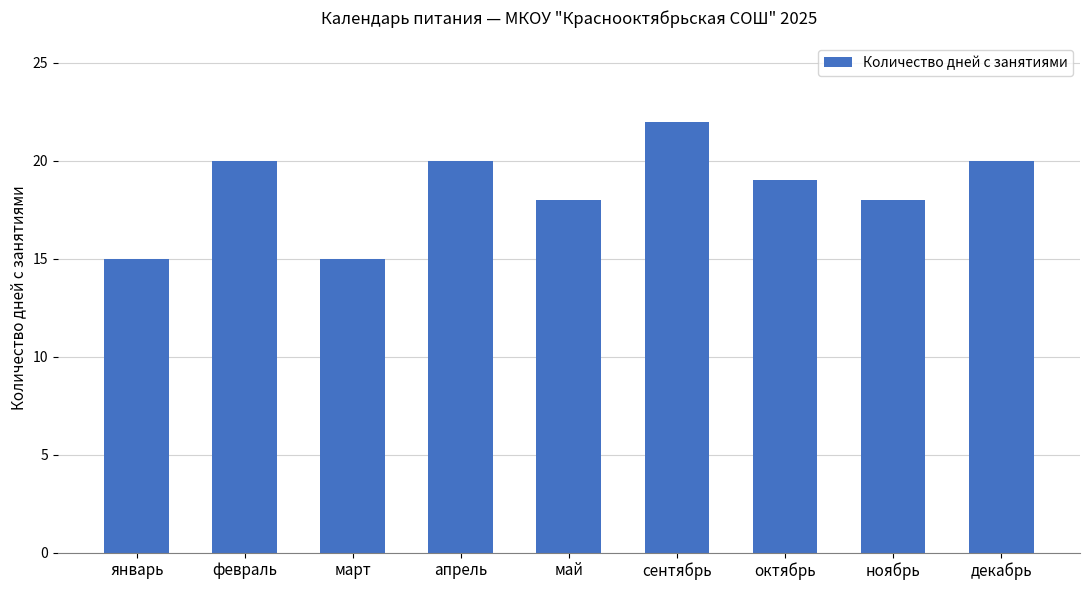

Reading right to left, list all the values displayed in this chart.

декабрь=20	ноябрь=18	октябрь=19	сентябрь=22	май=18	апрель=20	март=15	февраль=20	январь=15